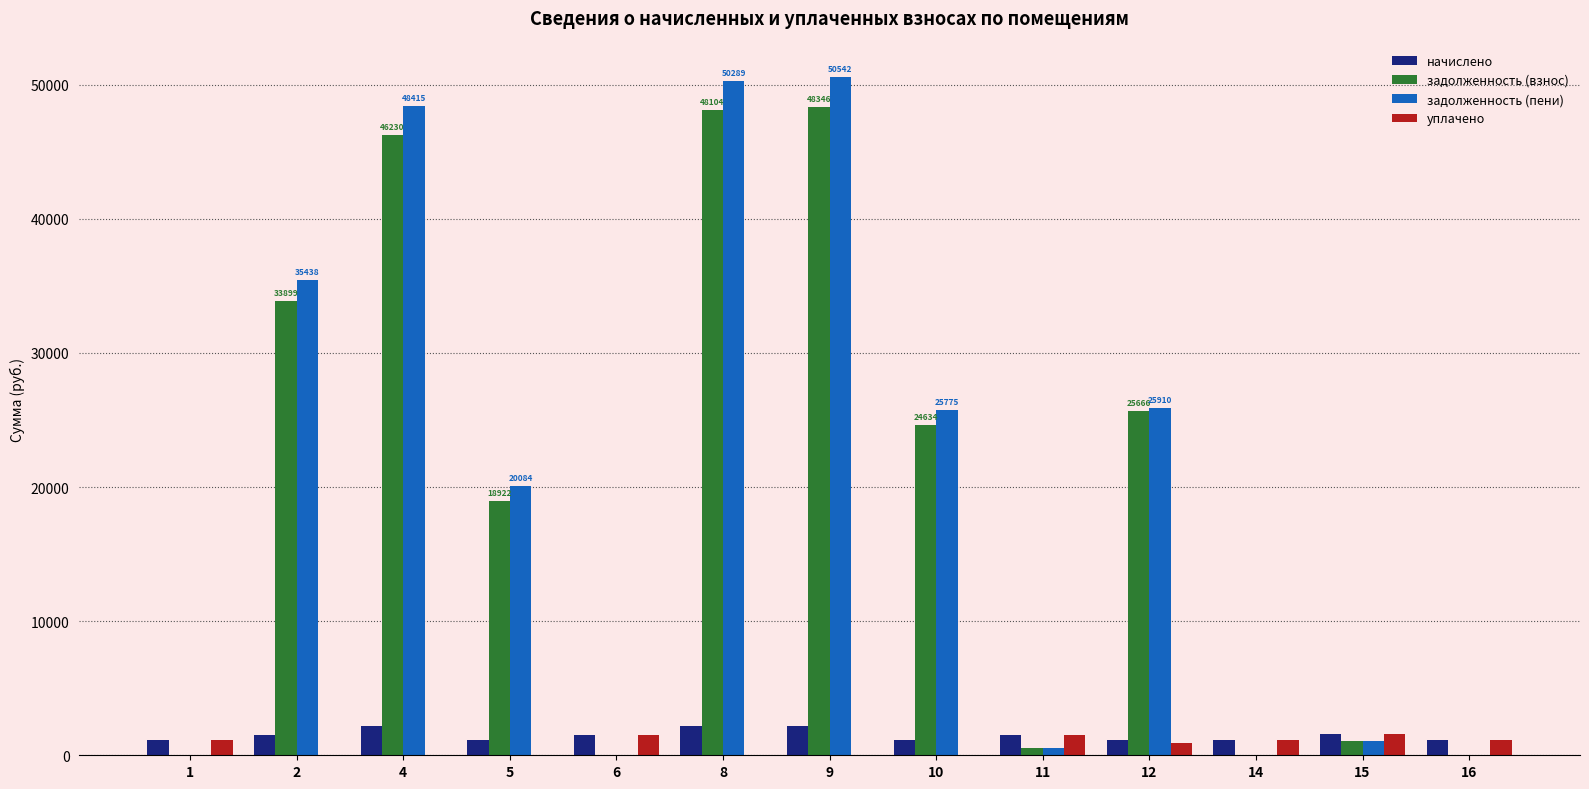

True or false: уплачено has a value of 0.0 at 5.

True